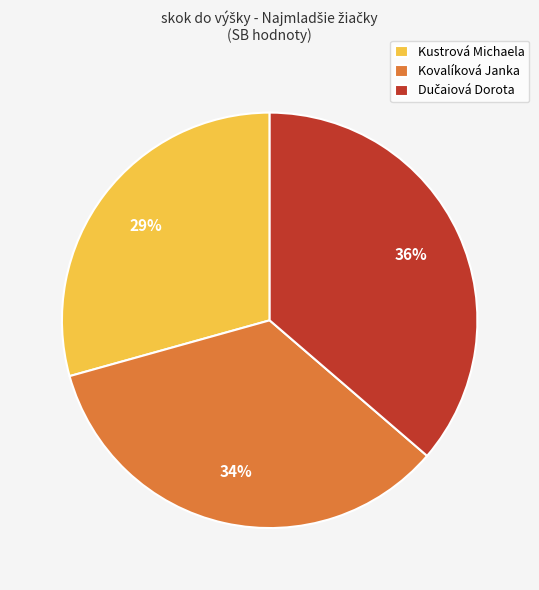

Which slice is the smallest?

Kustrová Michaela